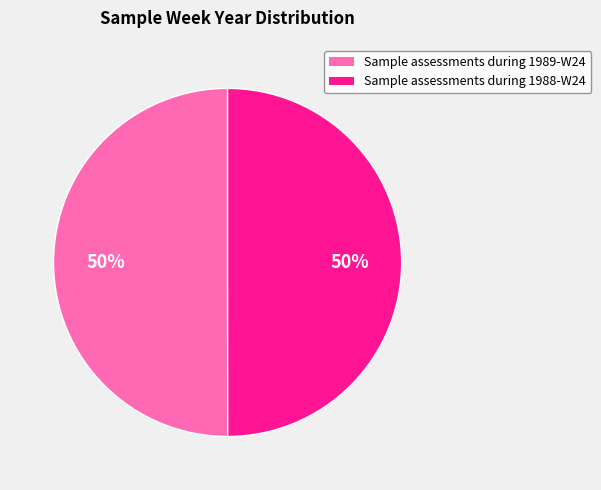

The Sample assessments during 1989-W24 slice represents 50% of the pie. True or false?

True